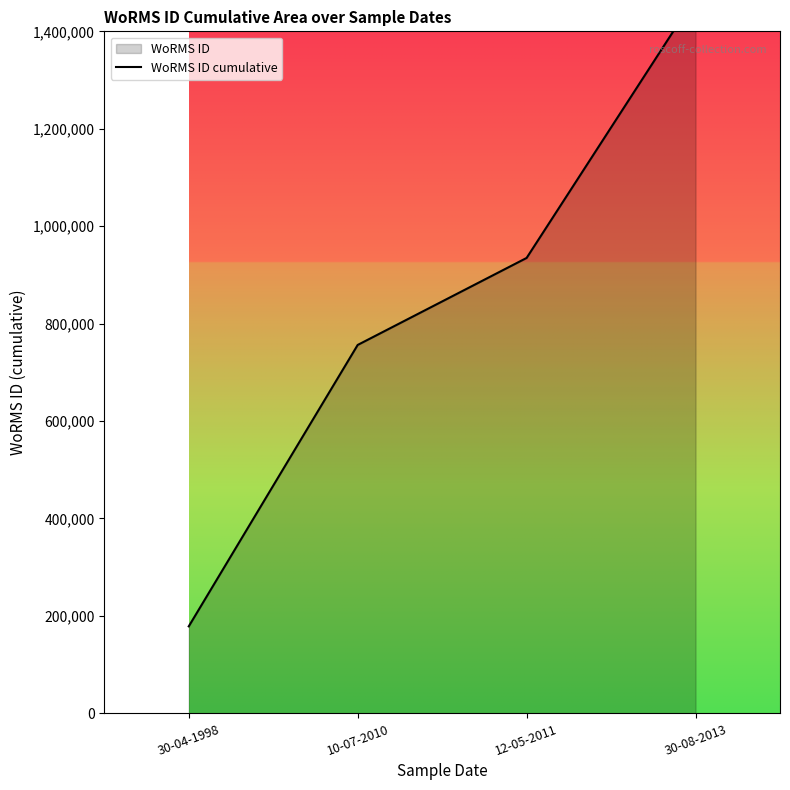

What is the label of the 4th point from the right?

30-04-1998